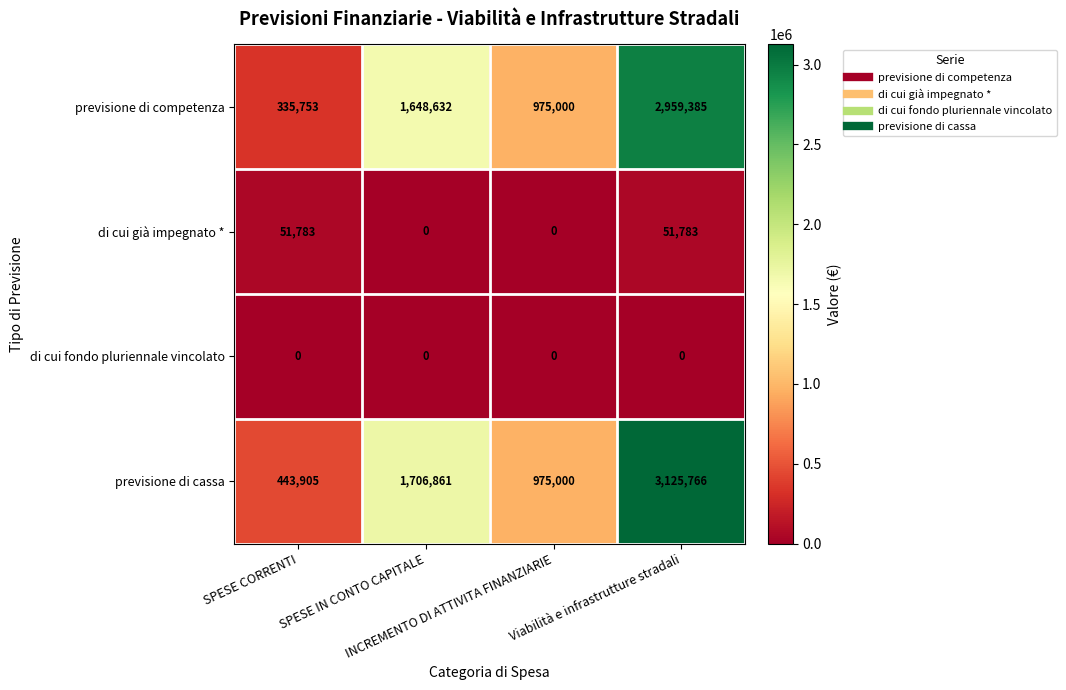

Count the di cui già impegnato * values in the range 0 to 51783.

4